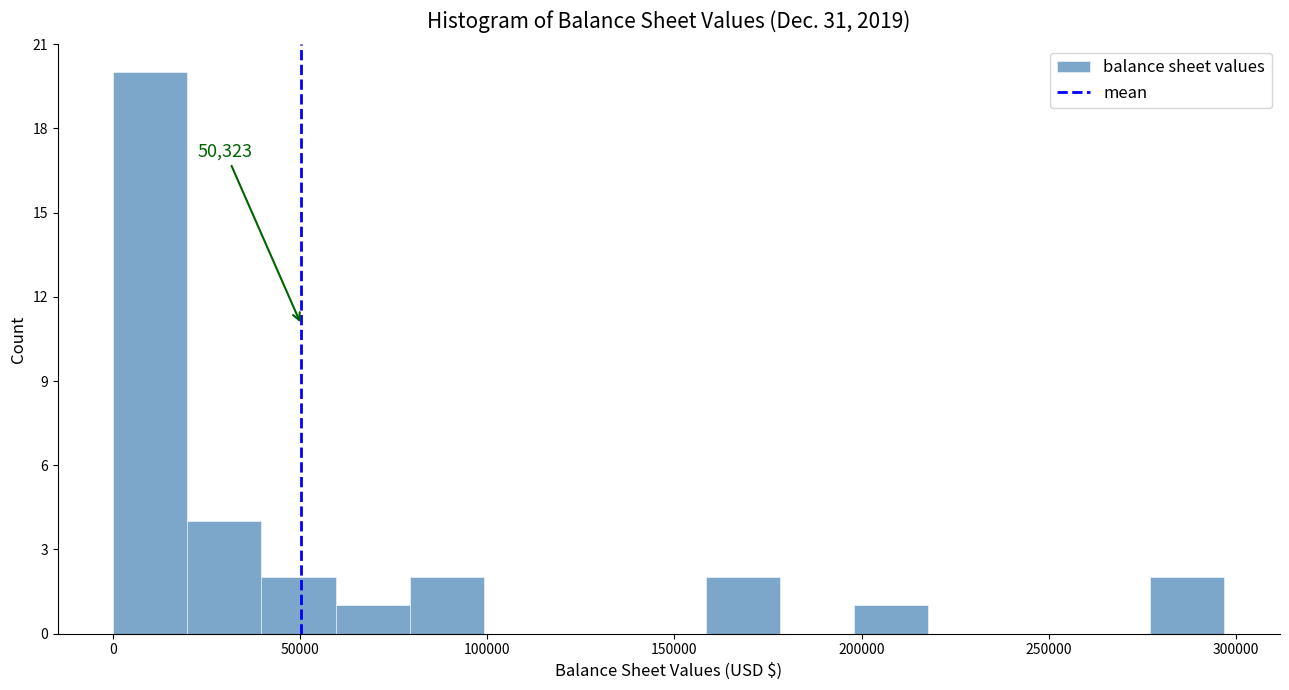

Around what value on the x-axis is the tallest bar? Give the approximate position of its centre, as read against the axis.

10000